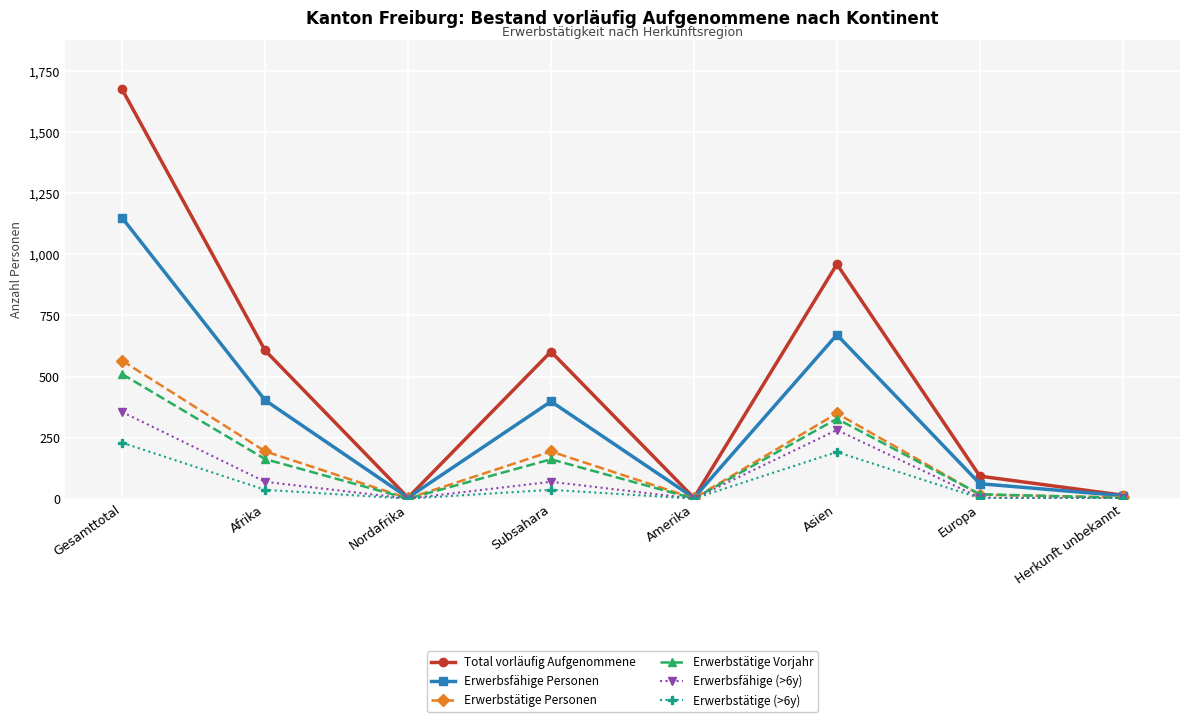

What is the difference between the maximum and minimum values in the Erwerbstätige Vorjahr series?

510